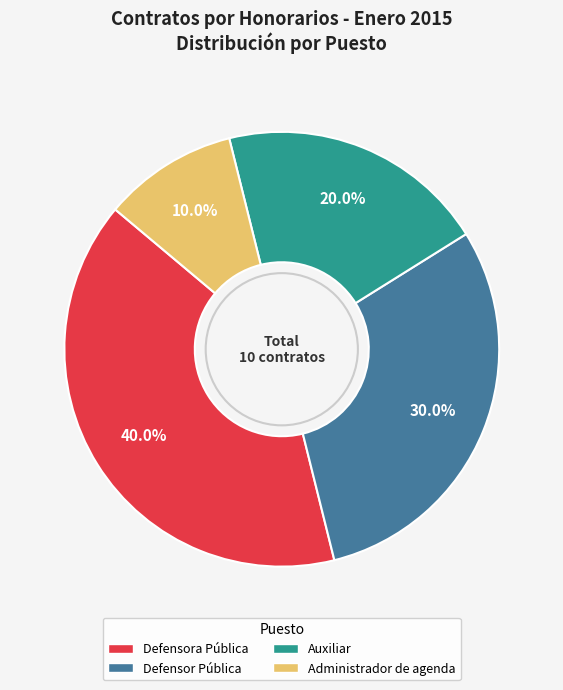

The Auxiliar slice represents 20% of the pie. True or false?

True